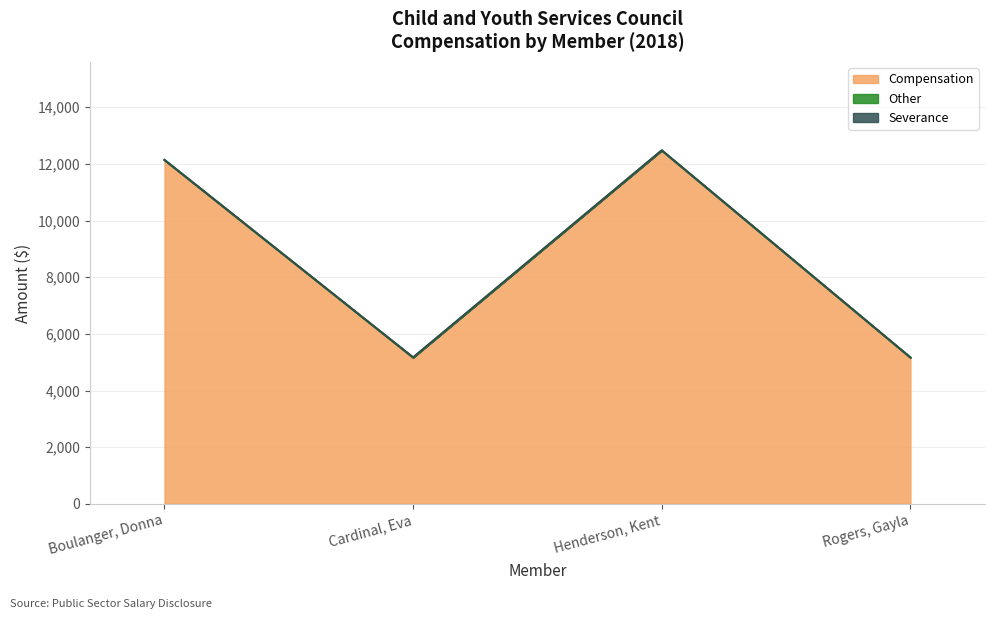

Where does the Compensation series first go above 12136?

Henderson, Kent